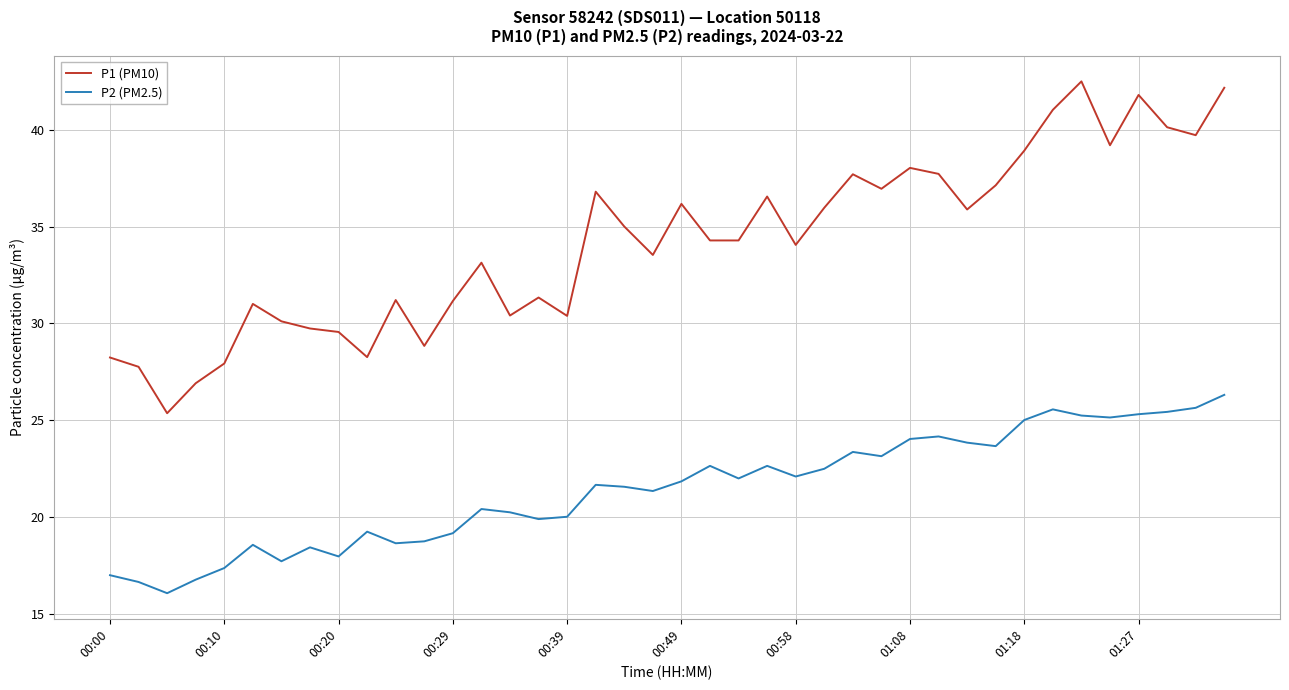

How many values in the P2 (PM2.5) series exceed 21?

23